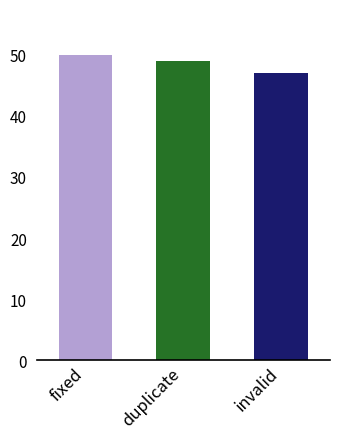

True or false: the data shows 47 at invalid.

True